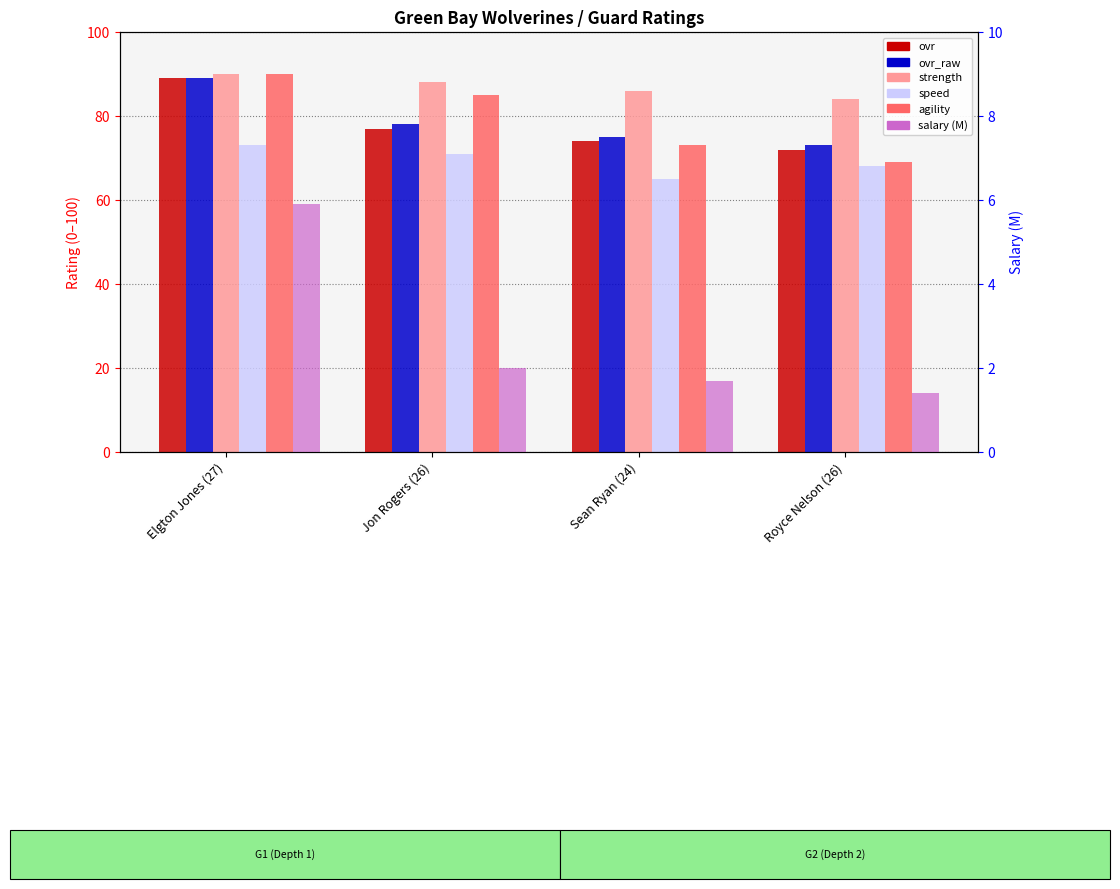

Which label corresponds to the smallest value in the chart?

Royce Nelson (26)